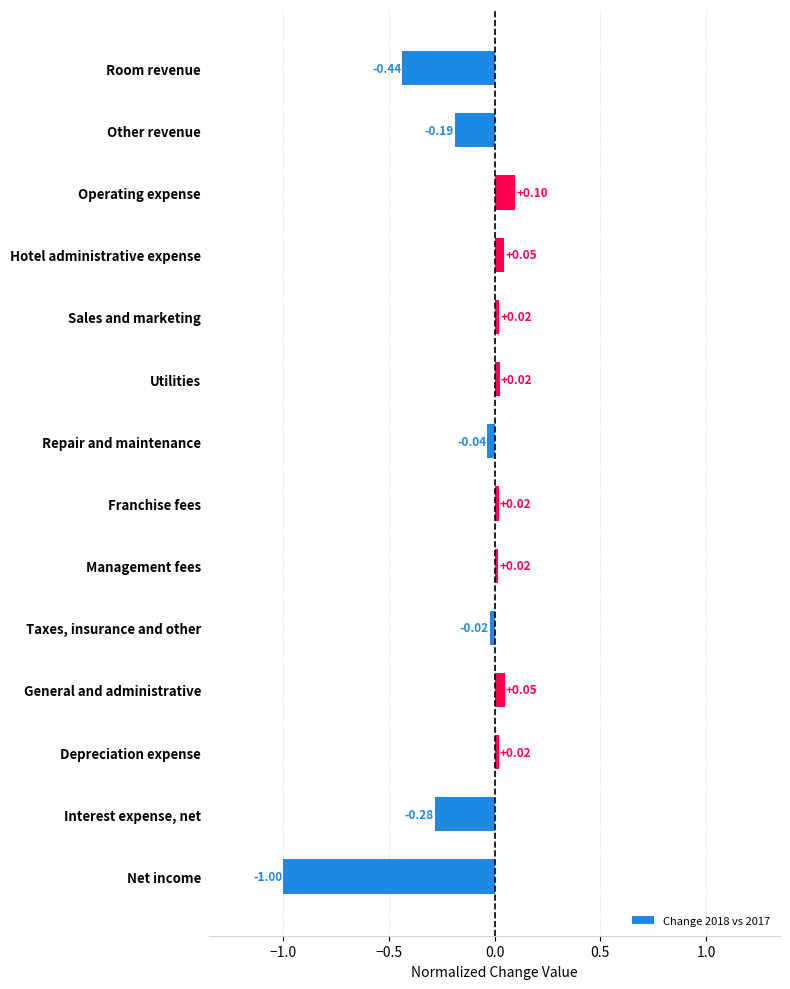

What is the label of the 14th bar from the top?

Net income